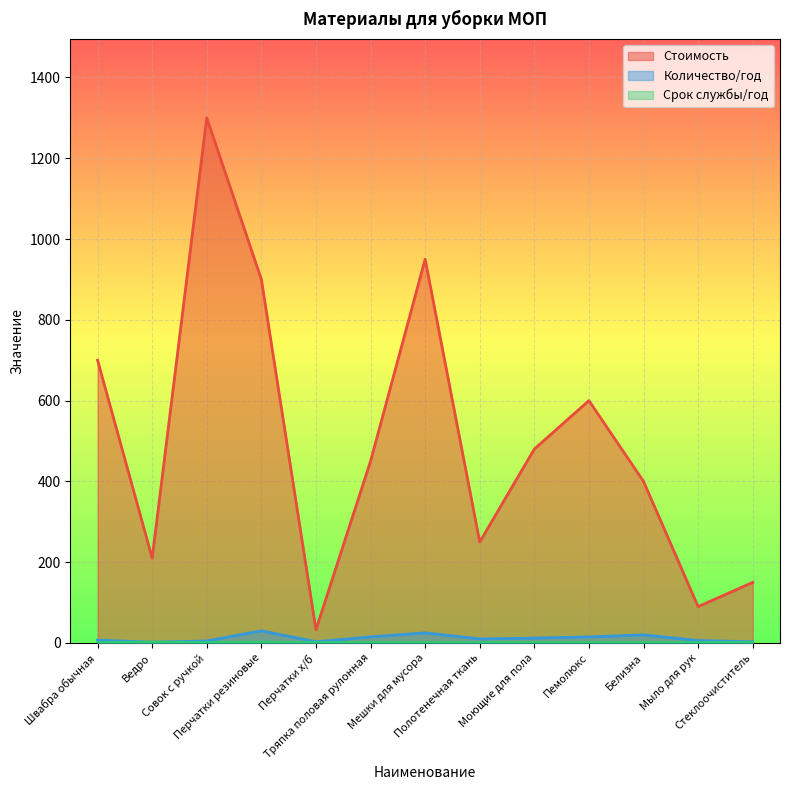

At which category does Количество/год reach its first local valley?

Ведро